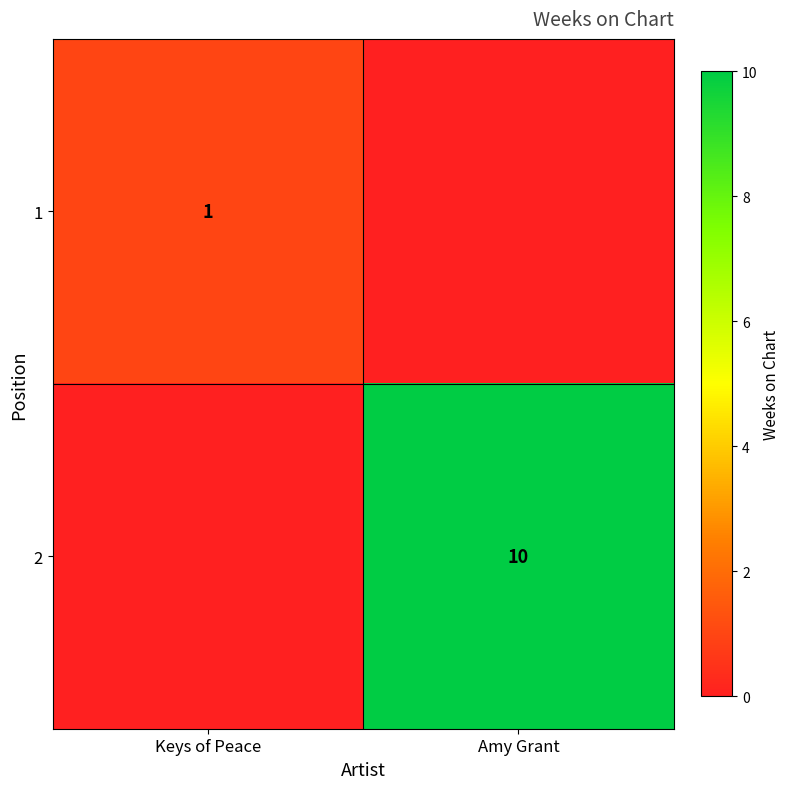

True or false: 2 has a value of 3 at Amy Grant.

False